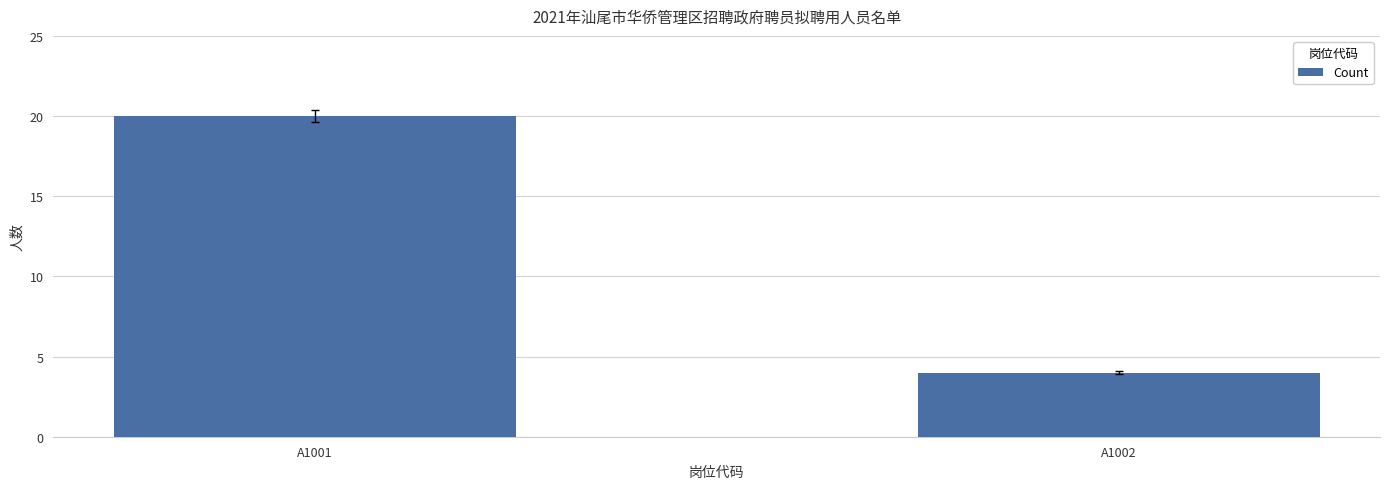

Which label corresponds to the smallest value in the chart?

A1002